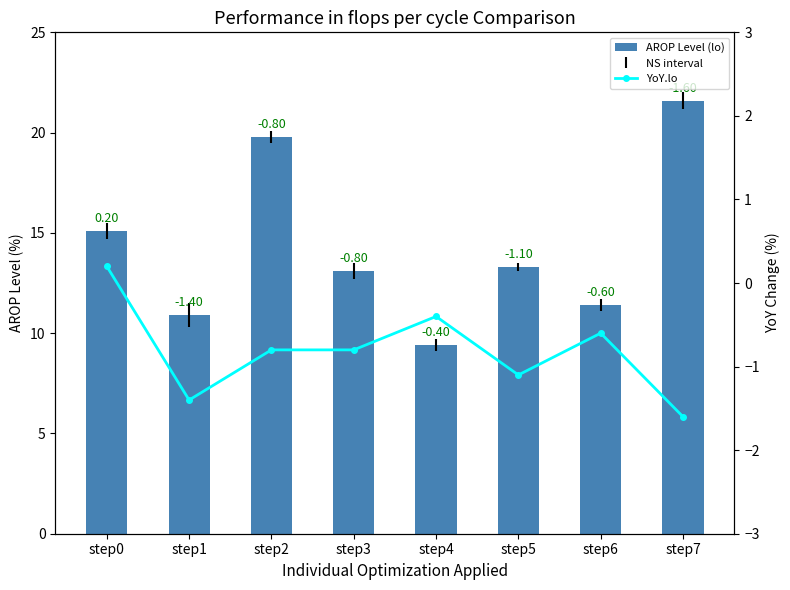

At which label does YoY.lo first exceed 0?

step0